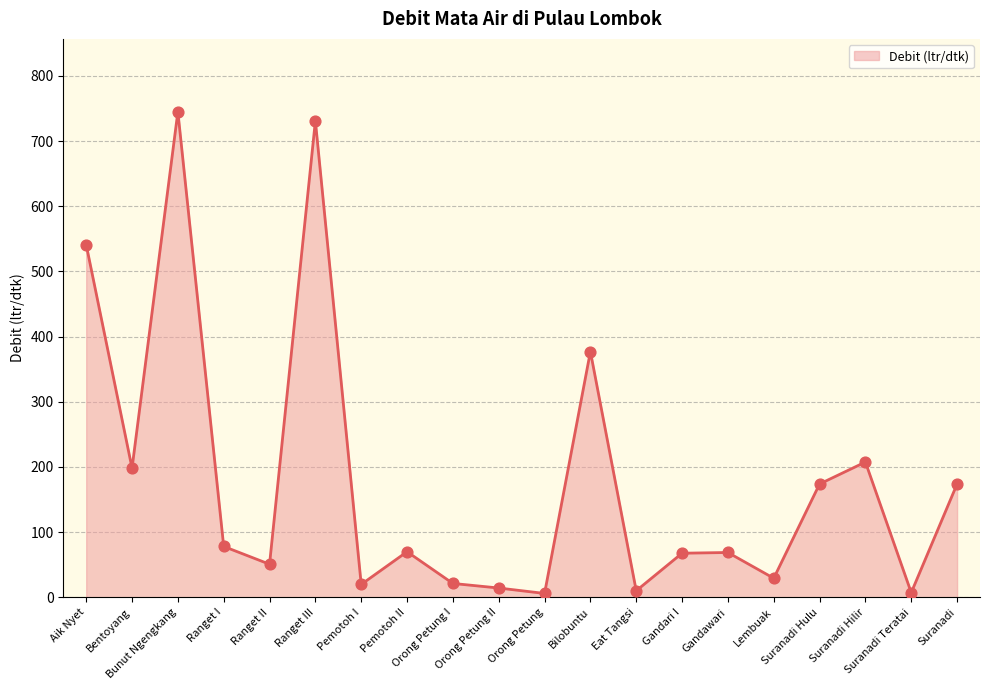

What is the ratio of the value at Orong Petung I to the value at Suranadi Hilir?

0.1